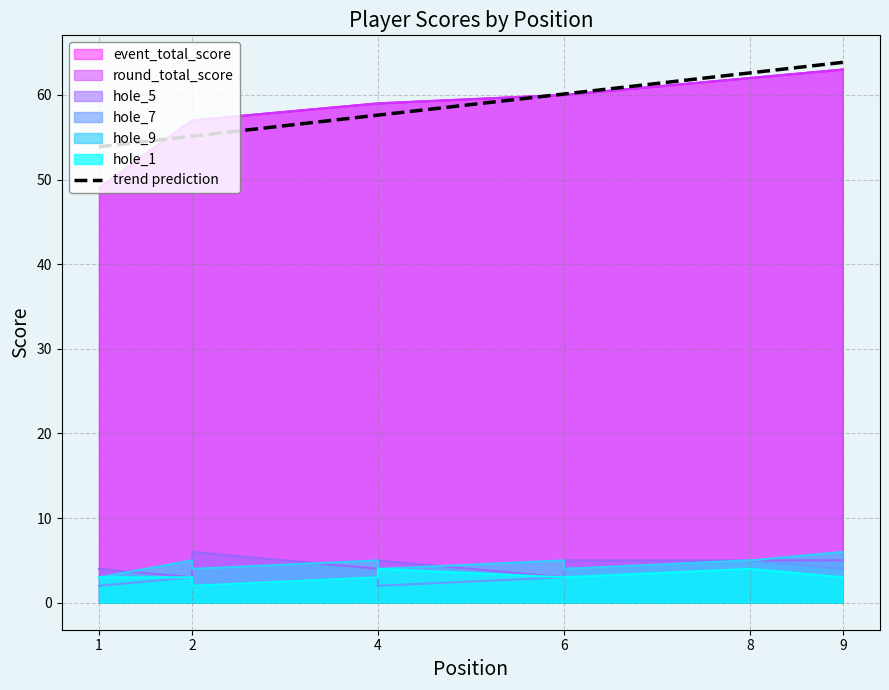

Which series has the largest total across all categories?

event_total_score